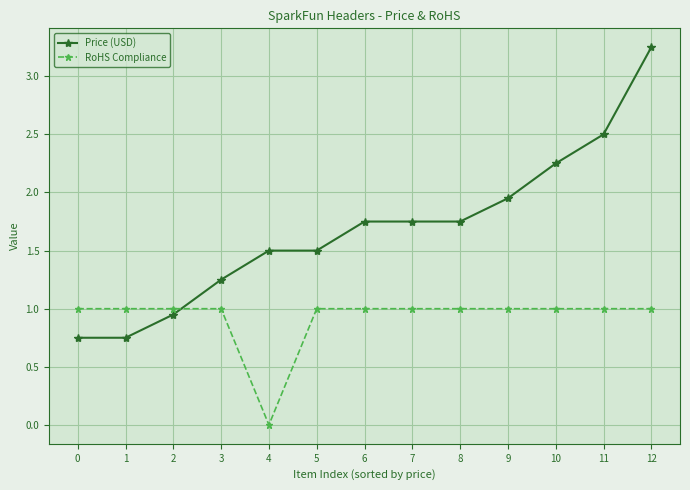

Rank the series by their maximum value, from lowest to highest.

RoHS Compliance, Price (USD)